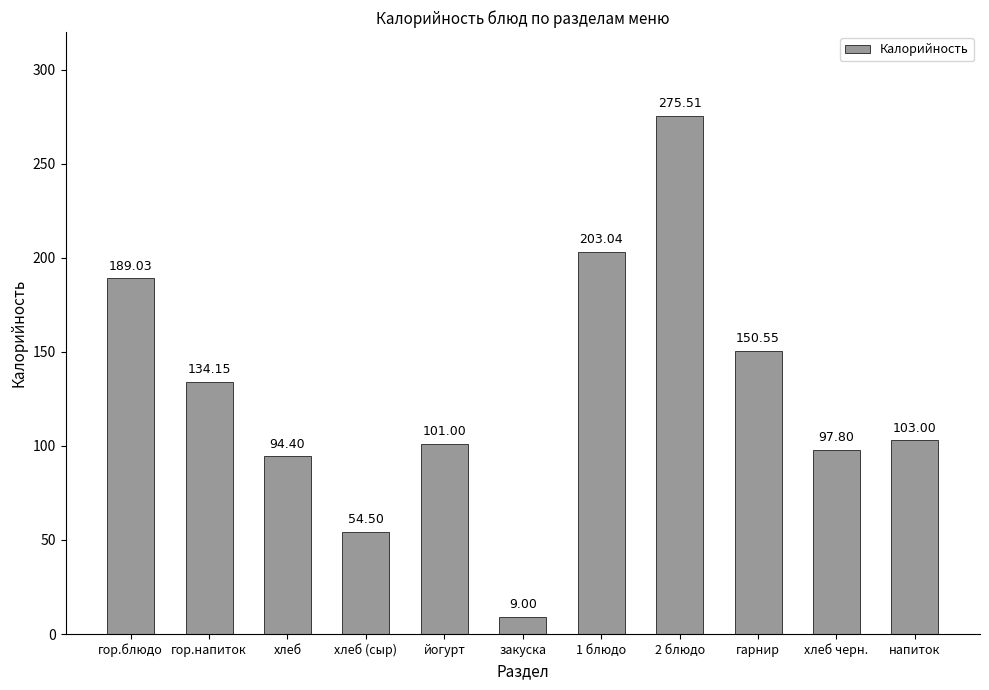

What is the average value?

128.4